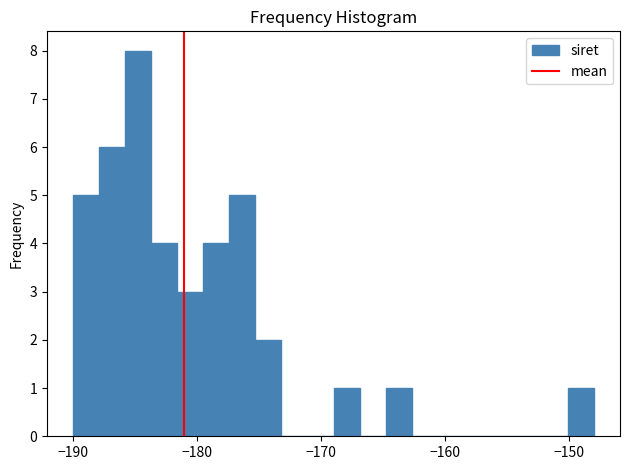

Read against the x-axis, roughly where is the centre of the tallest bar?

-185